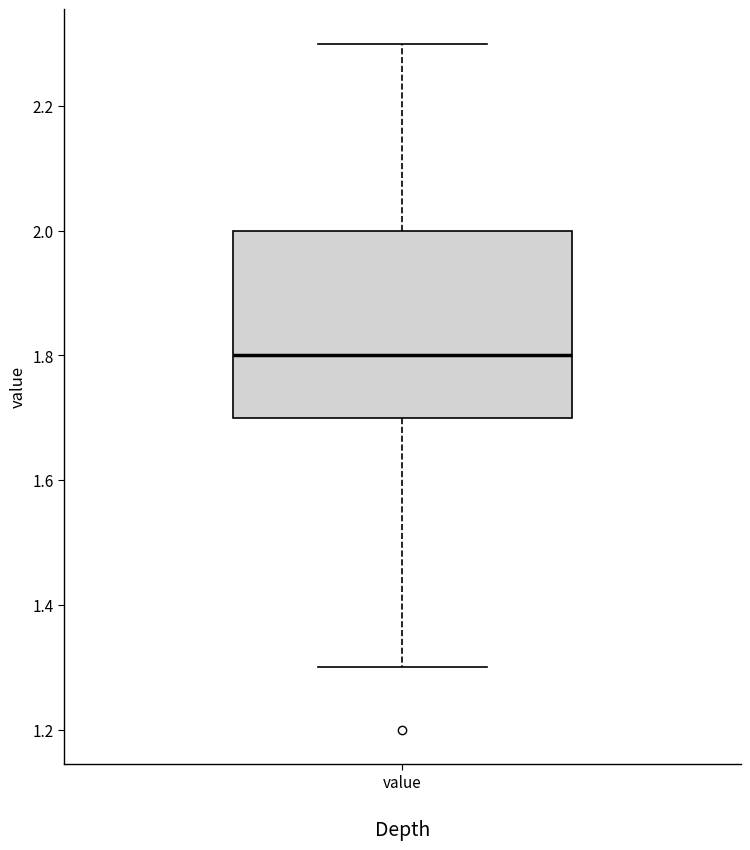

Transcribe this box plot: give where the median line is, the range the box spans, and where the two whiskers end, as read against the y-axis. The values are not printed on the chart, so give them approximately, as read against the axis.

median 1.8, box 1.7 to 2.0, whiskers 1.3 to 2.3